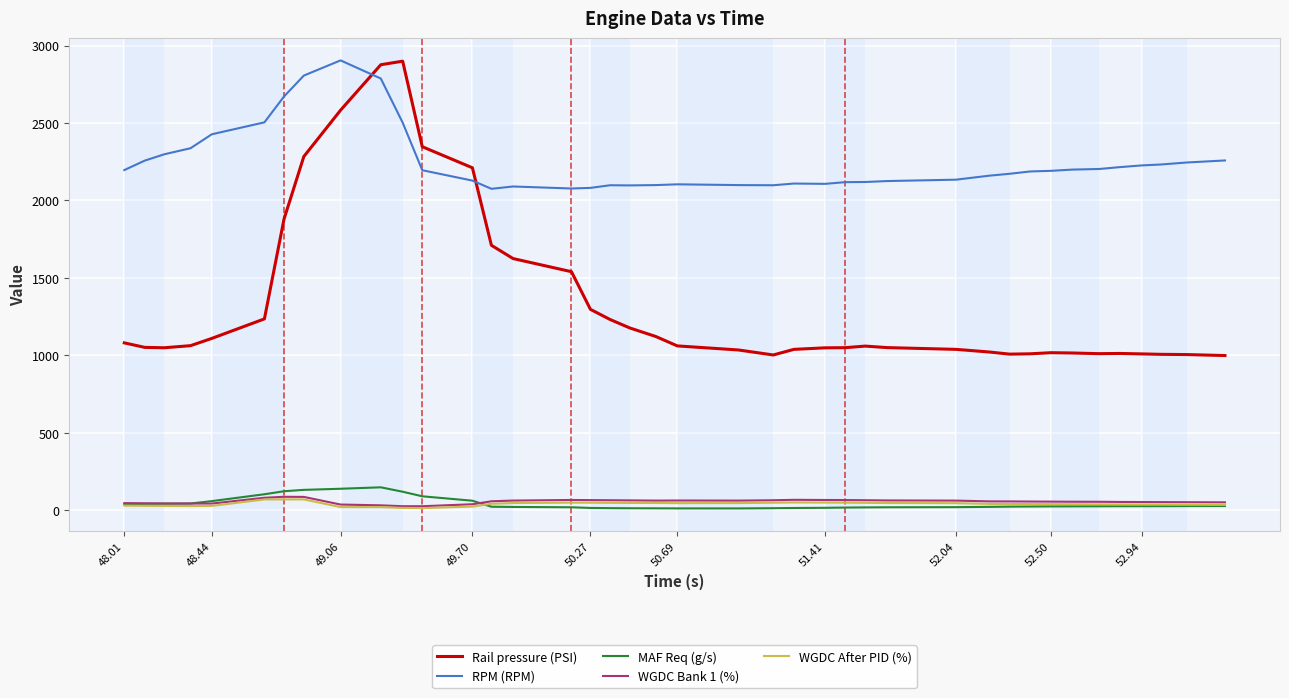

Does the chart display data point markers on the line(s)?

No